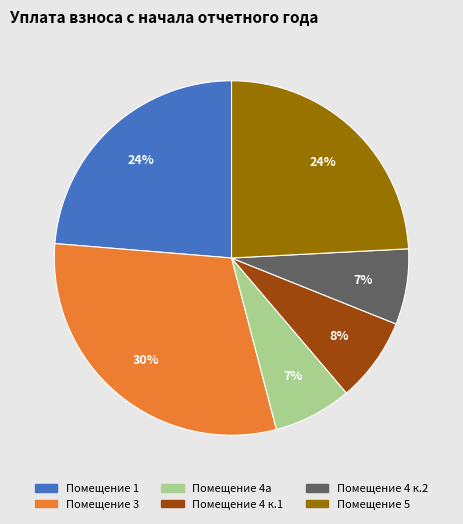

To the nearest percent, what percentage of the pie is Помещение 4 к.1?

8%